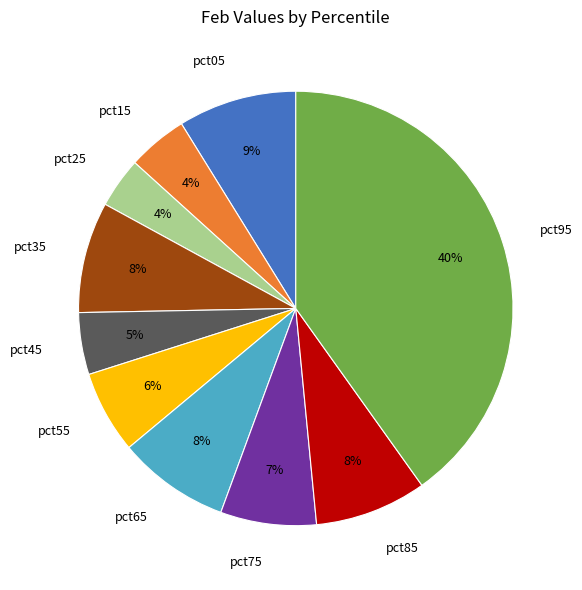

Is the sum of pct85 and pct95 greater than half?

No